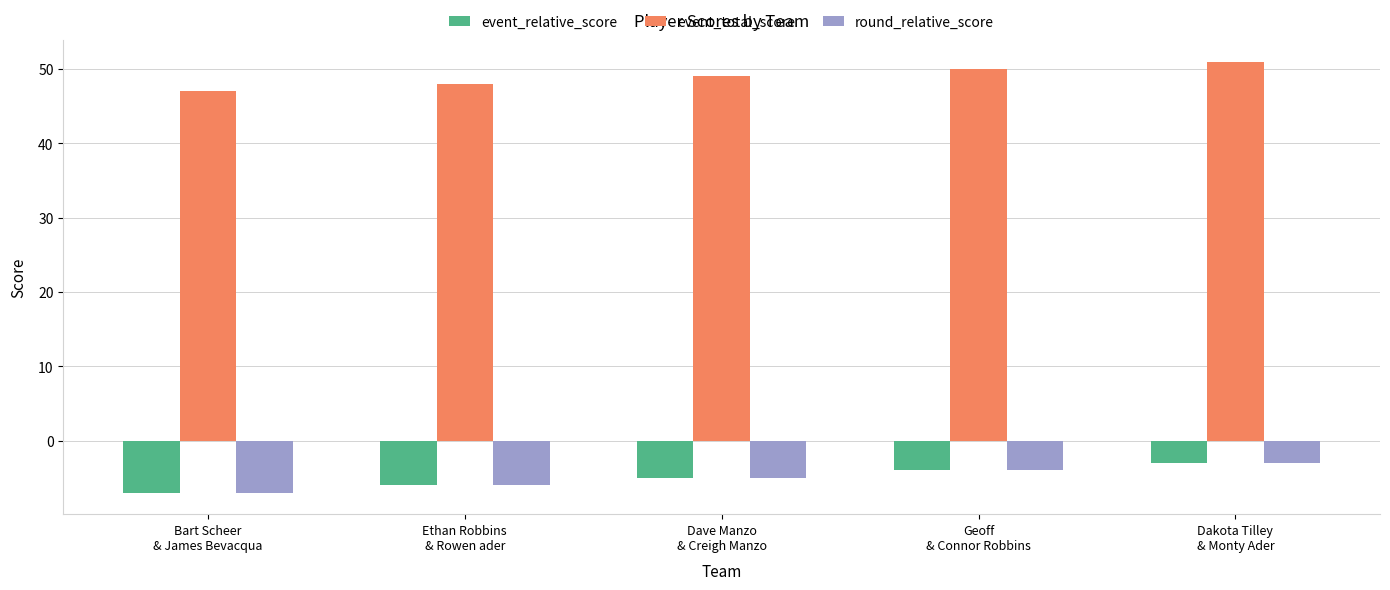

What is the lowest value of the round_relative_score series?

-7